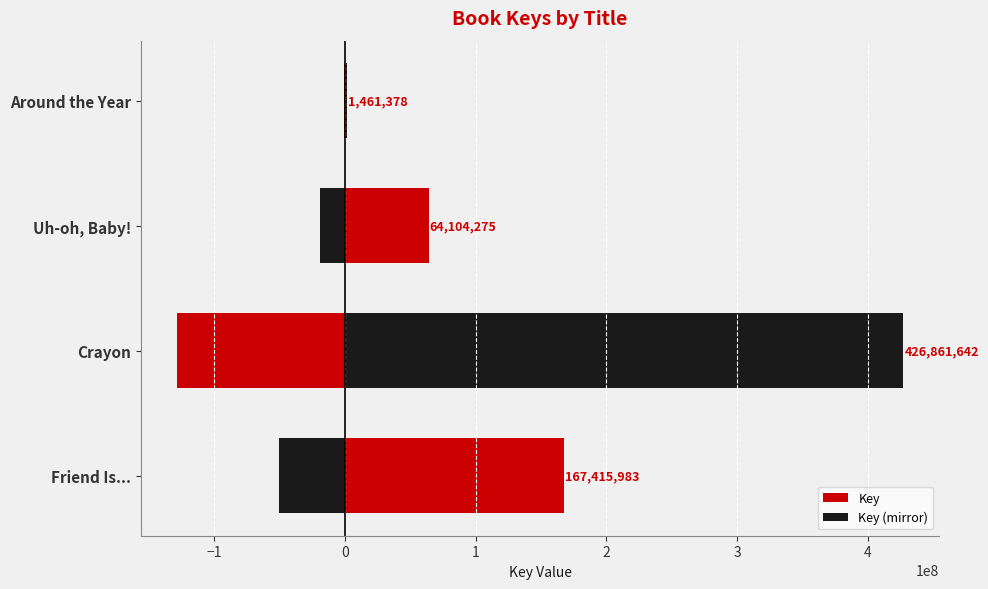

How many values in the Key series exceed 167415983?

1